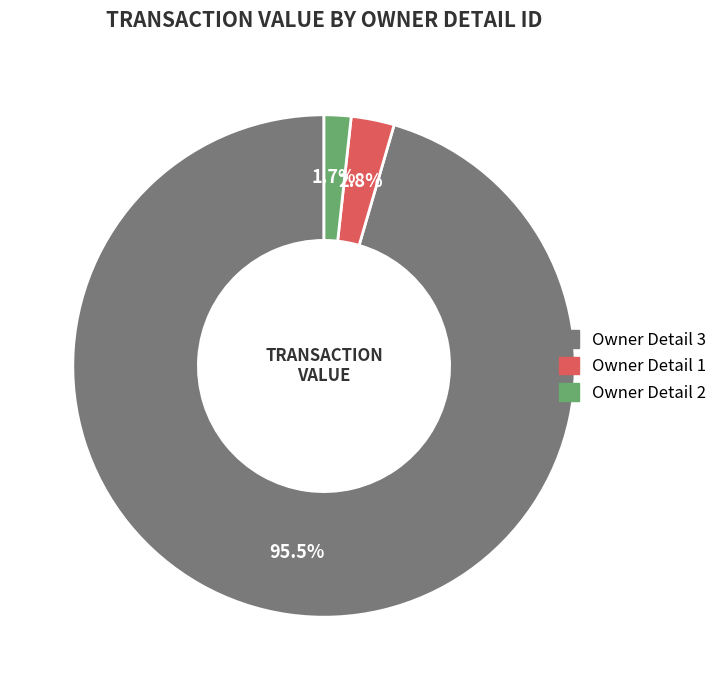

Approximately how many times larger is the value at Owner Detail 1 compared to Owner Detail 2?

1.6